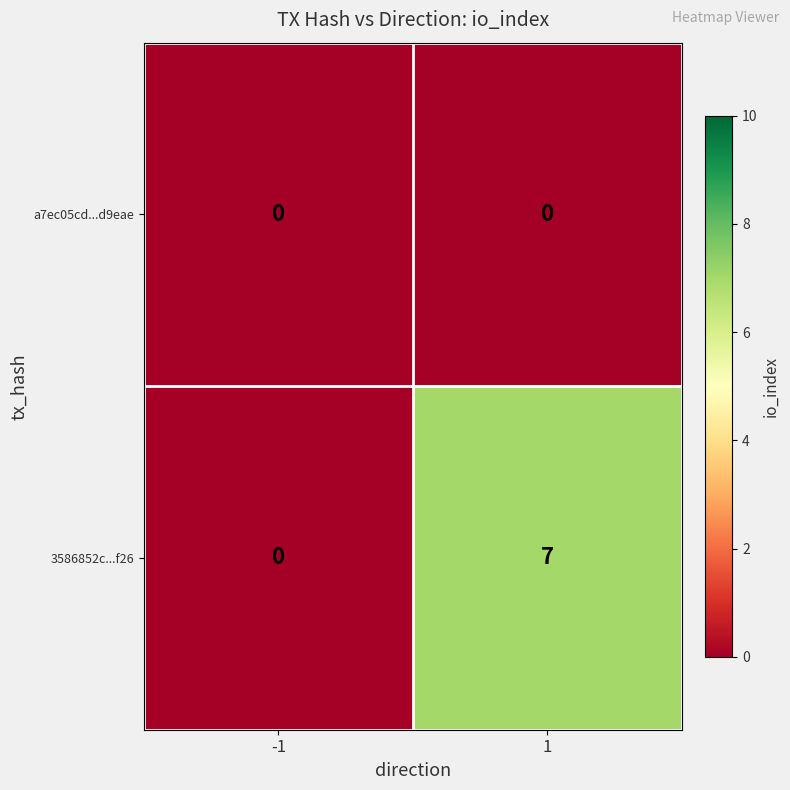

What is the maximum value for 3586852c...f26?

7